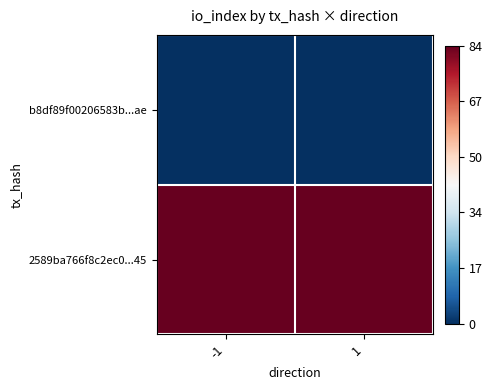

Which series has the widest spread of values?

b8df89f00206583b...ae